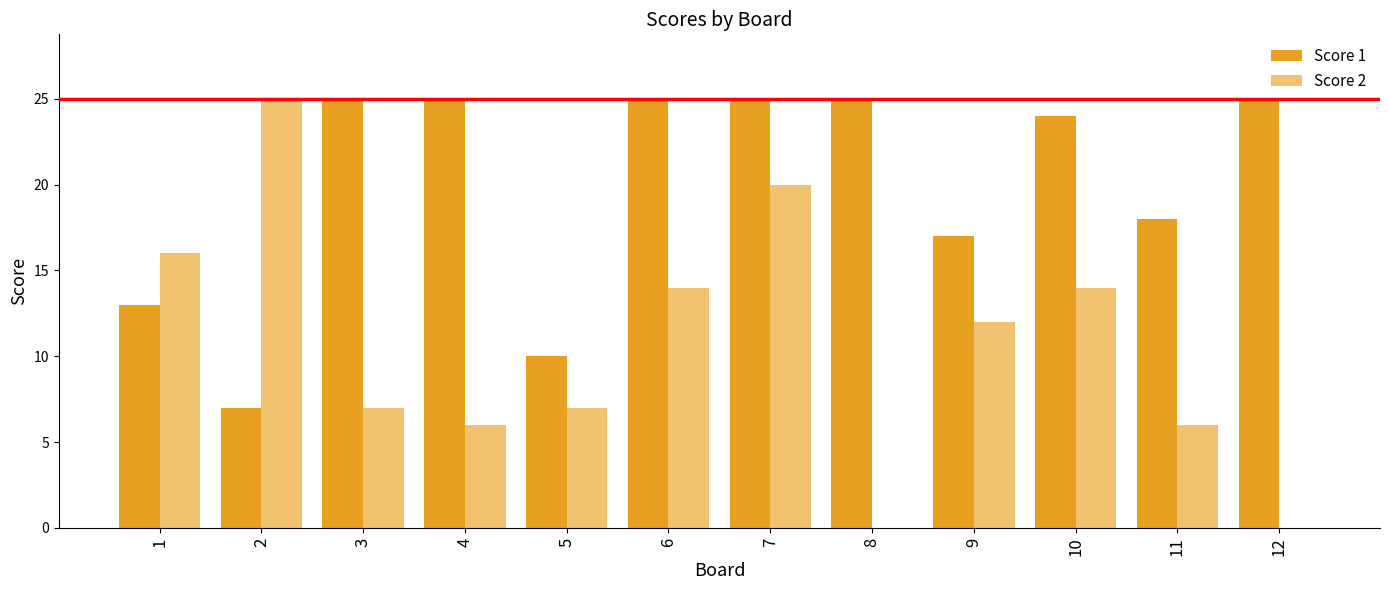

How many groups of bars are there?

12